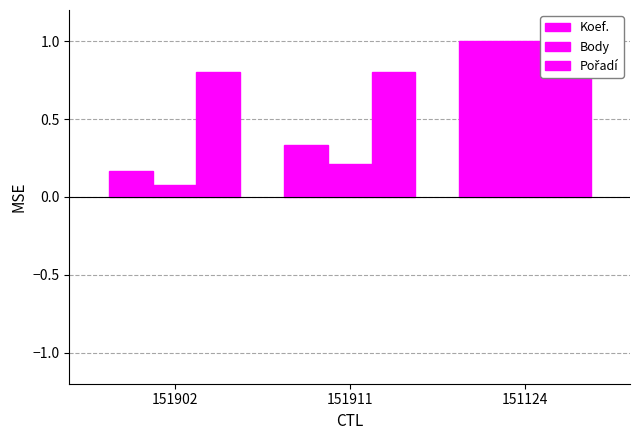

What is the difference between the maximum and minimum values in the Pořadí series?

0.2